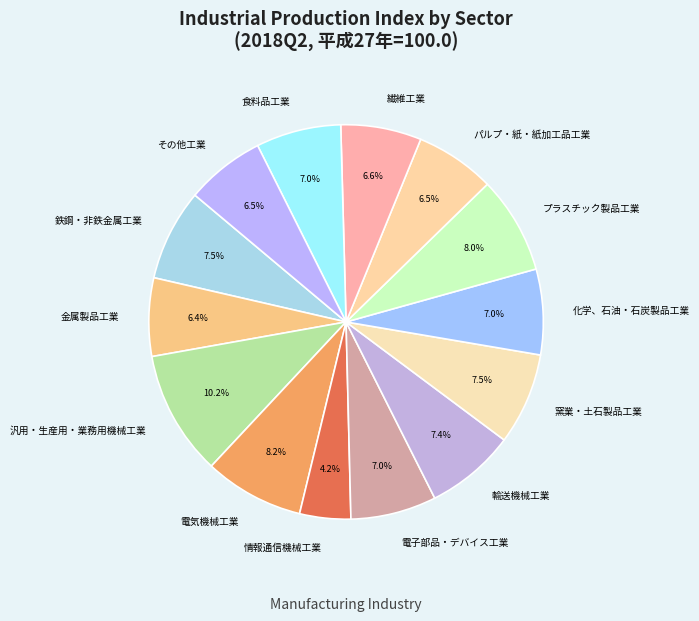

Does 窯業・土石製品工業 represent more than half of the total?

No